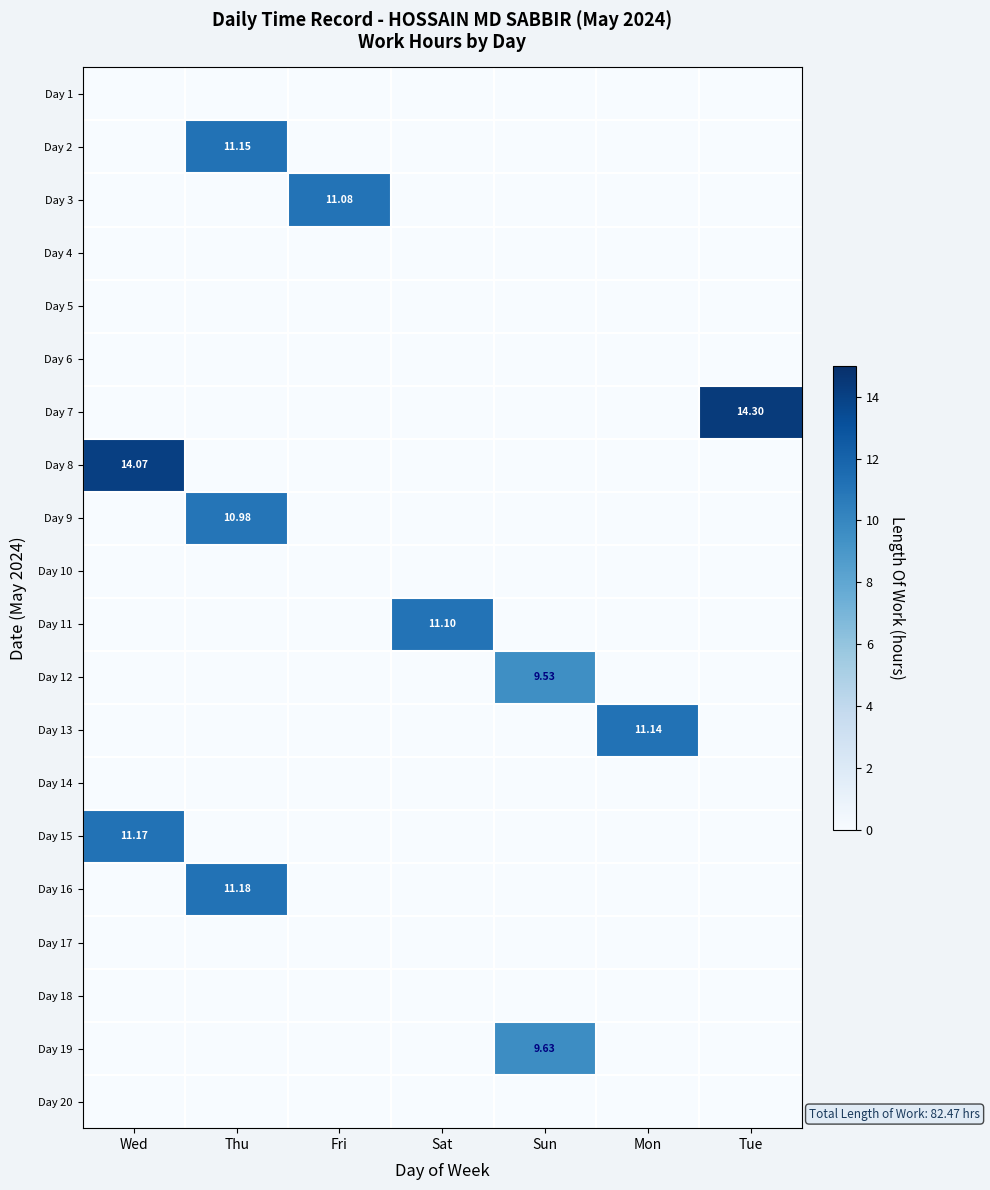

True or false: Day 1 has a value of 0.0 at Tue.

True